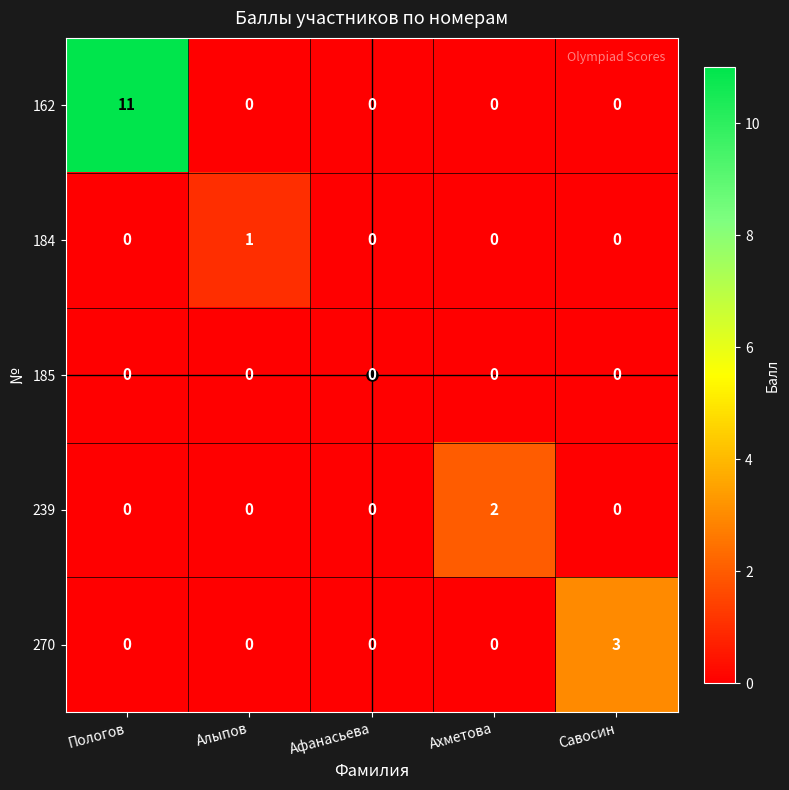

List the series in order of their peak value, lowest first.

185, 184, 239, 270, 162